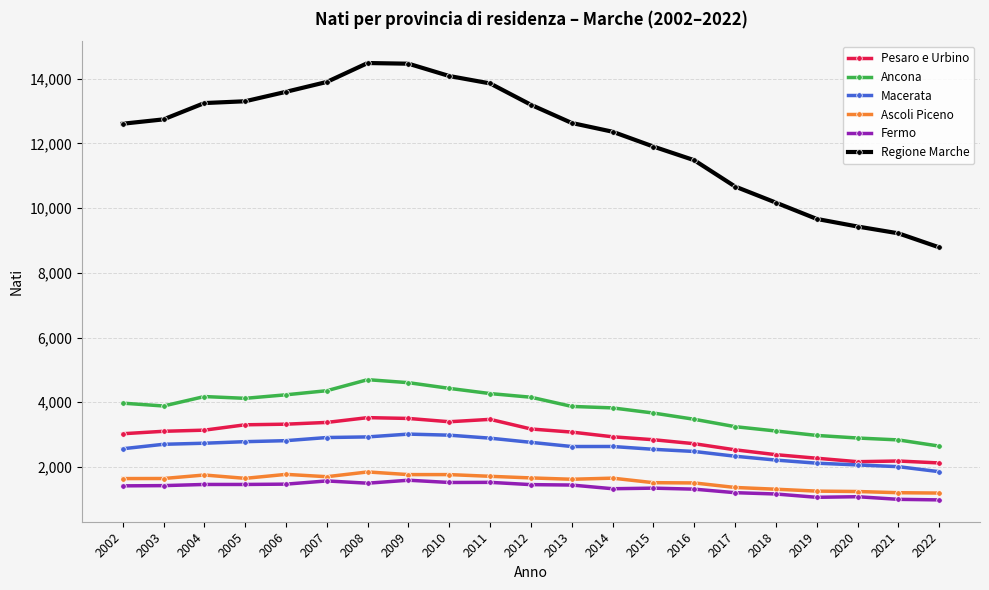

What is the greatest value displayed?

14487